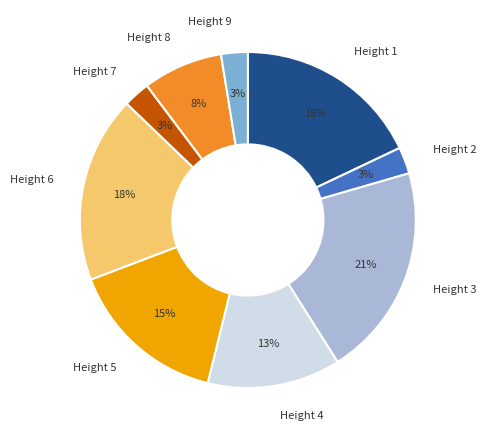

Does any single category account for the majority?

No